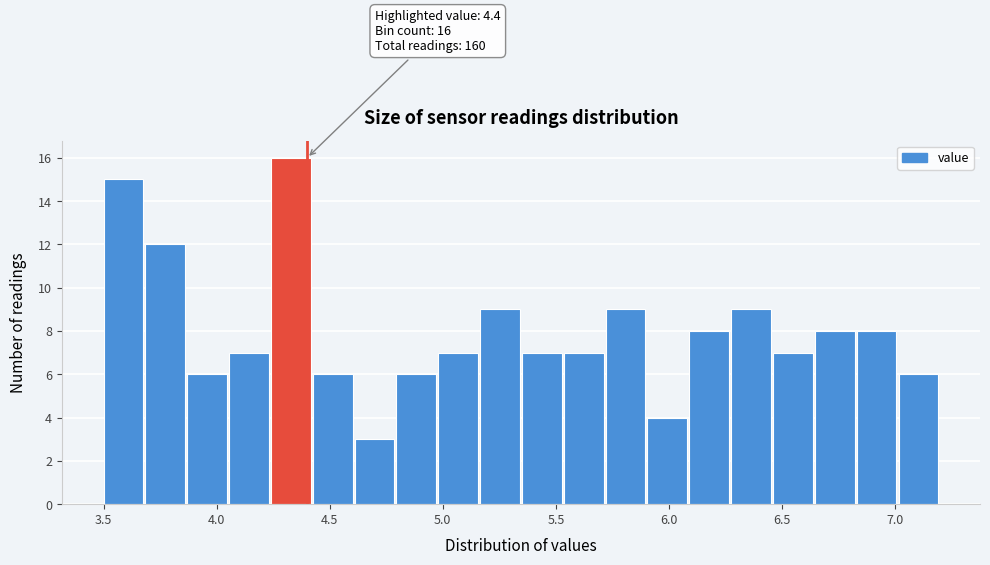

Around what value on the x-axis is the tallest bar? Give the approximate position of its centre, as read against the axis.

4.35